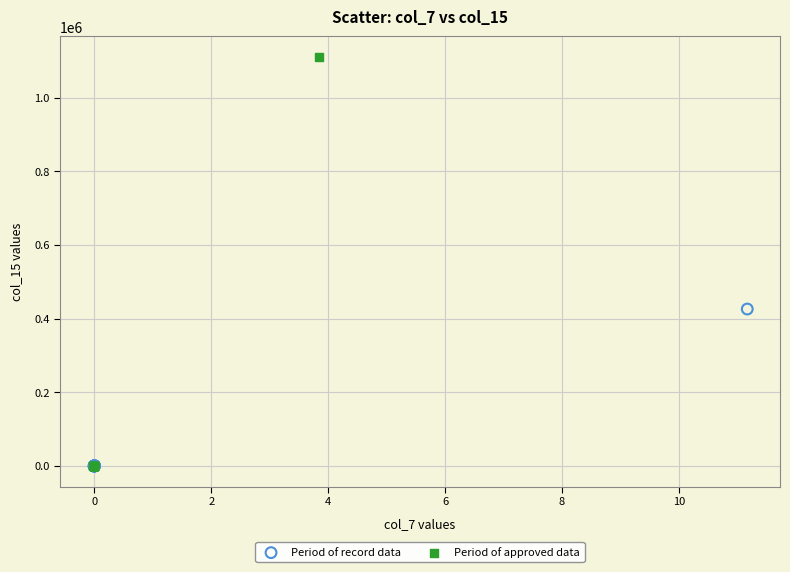

Which series has the widest spread of Y values?

Period of approved data